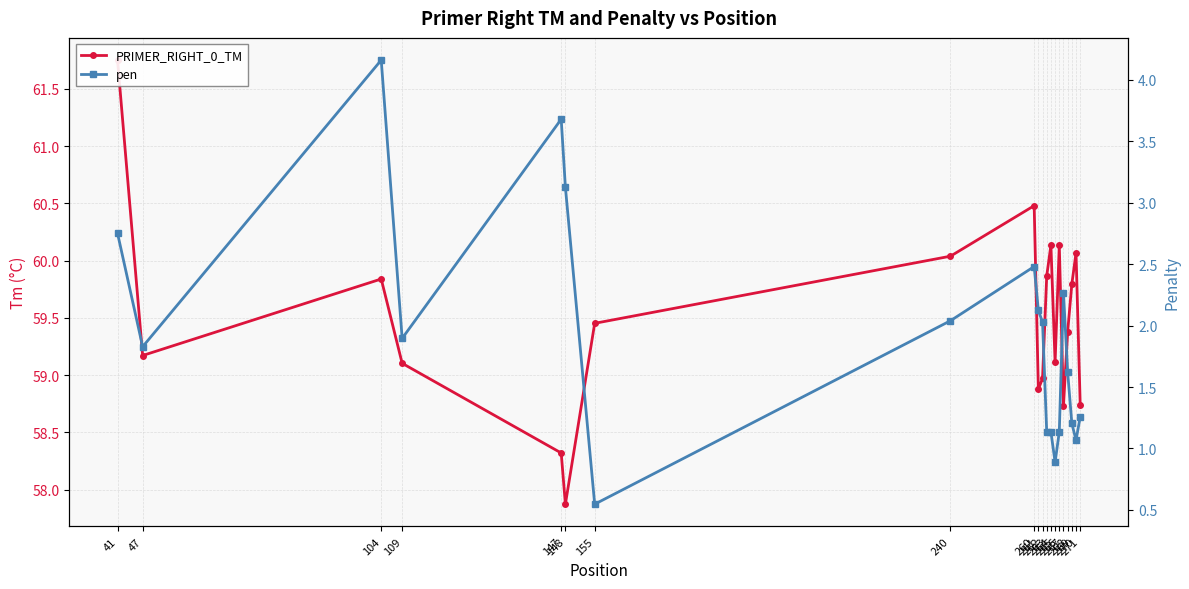

What value does the PRIMER_RIGHT_0_TM series have at 271?

58.7